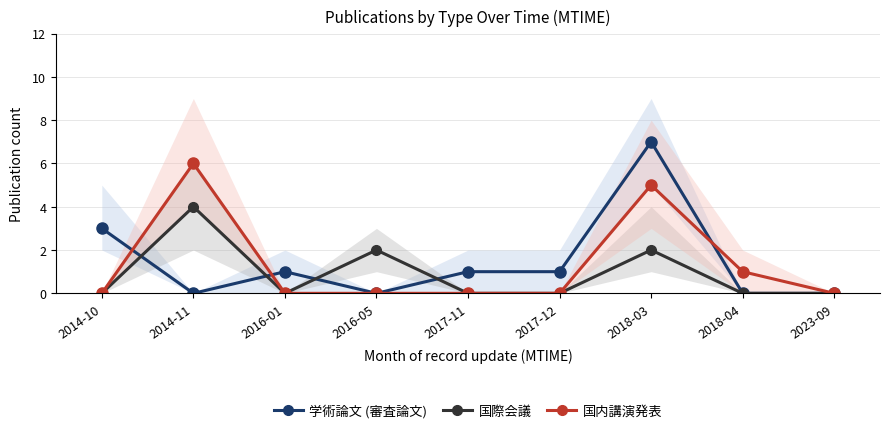

True or false: 学術論文 (審査論文) and 国内講演発表 cross at least once.

True